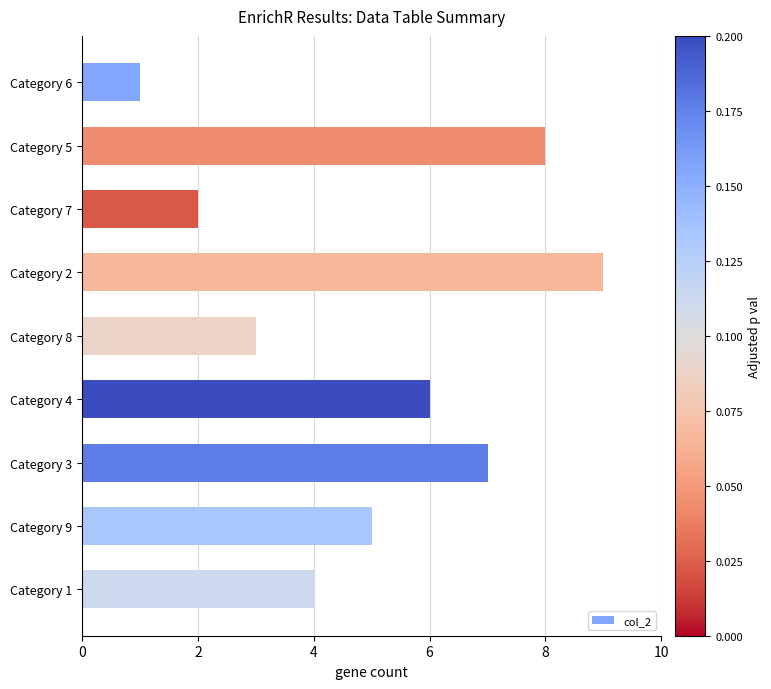

Reading top to bottom, transcribe all the data shown in this chart.

Category 6=1	Category 5=8	Category 7=2	Category 2=9	Category 8=3	Category 4=6	Category 3=7	Category 9=5	Category 1=4